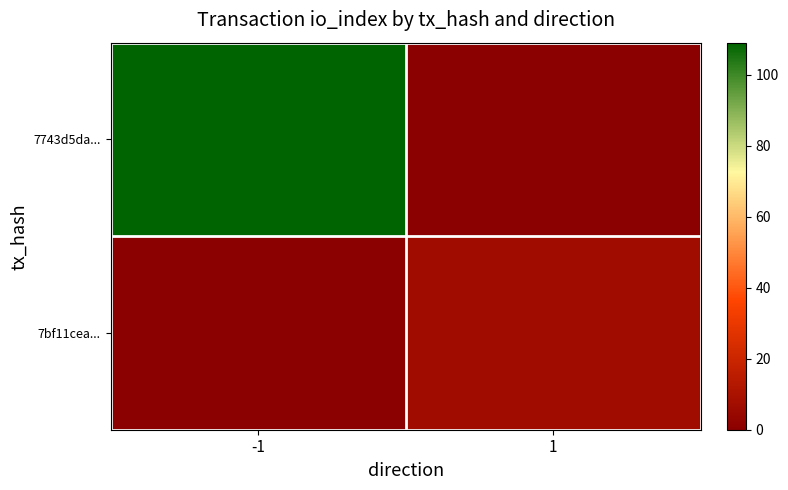

At which category is the sum across all series the highest?

-1